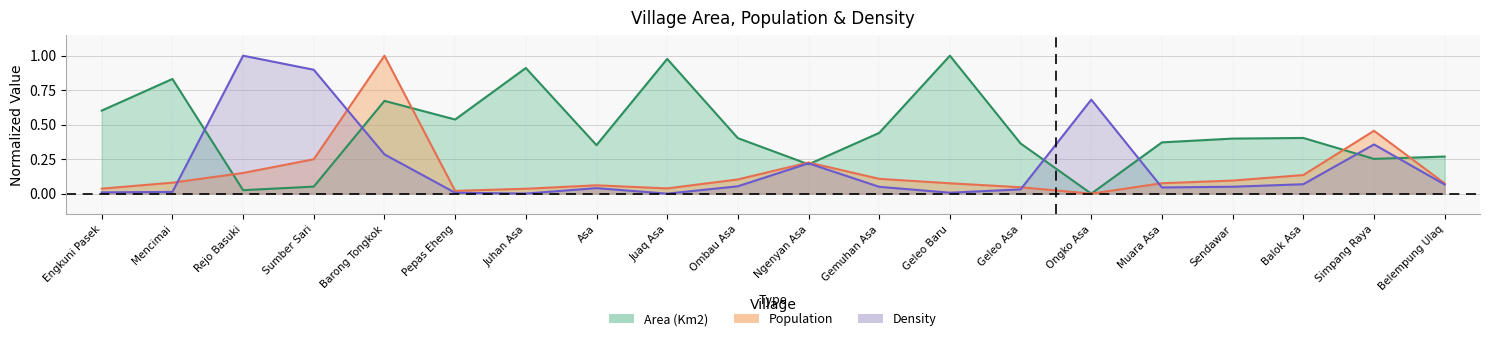

Read the Area (Km2) value at Balok Asa.

0.4